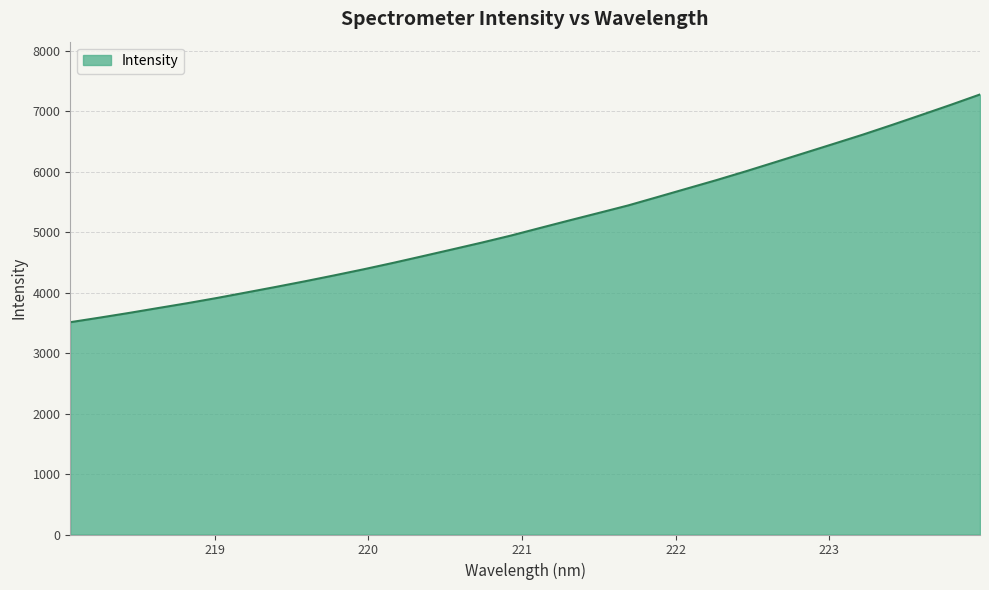

What is the minimum value shown in the chart?

3512.4